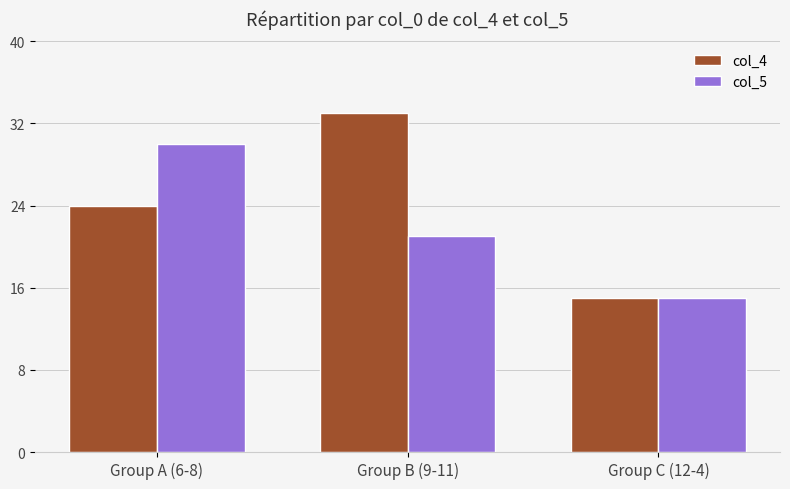

True or false: col_4 has a value of 24 at Group A (6-8).

True